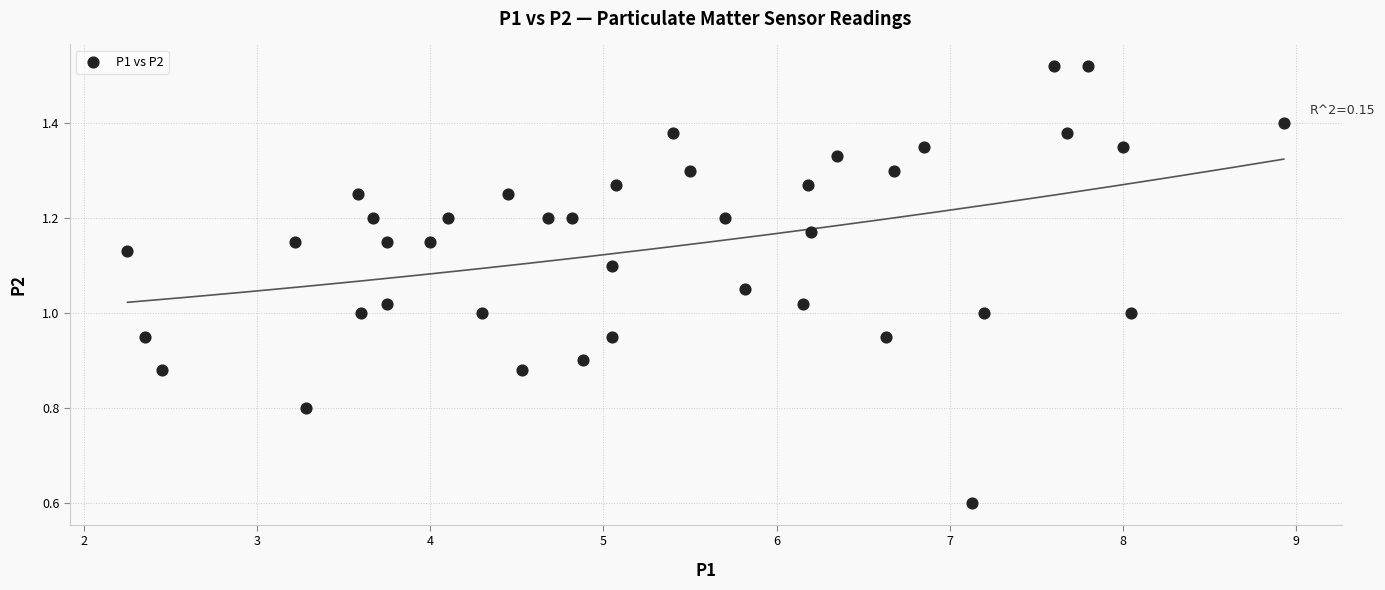

What is the range of X values (max minus min)?

6.7